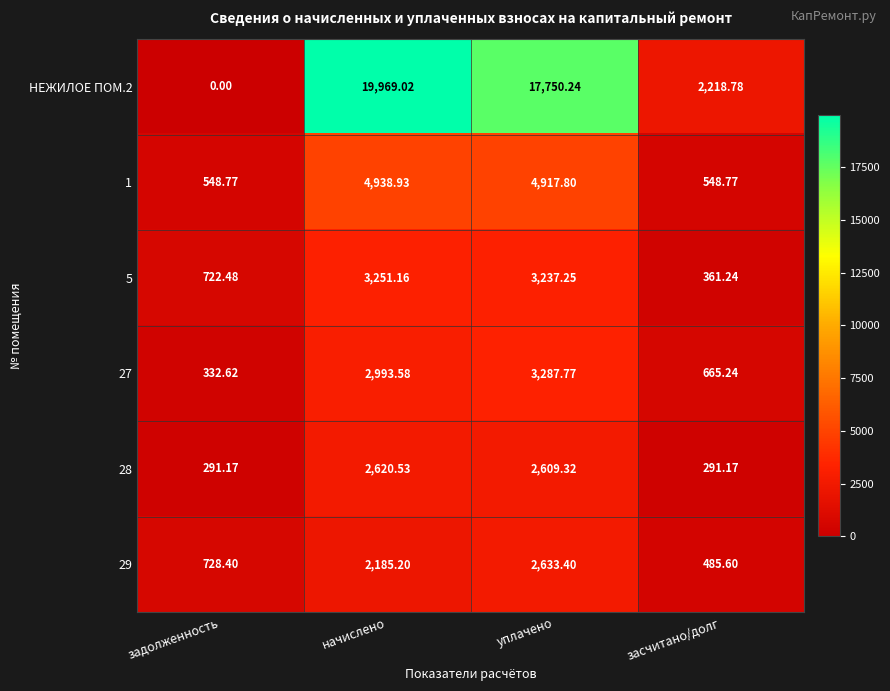

At how many categories does at least one series exceed 9322?

2